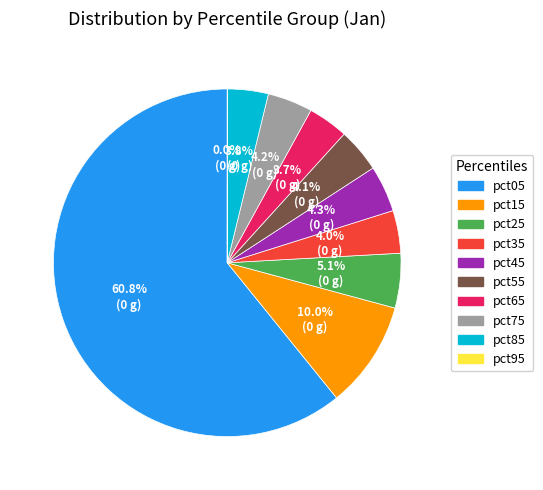

To the nearest percent, what is the average slice percentage?

10%